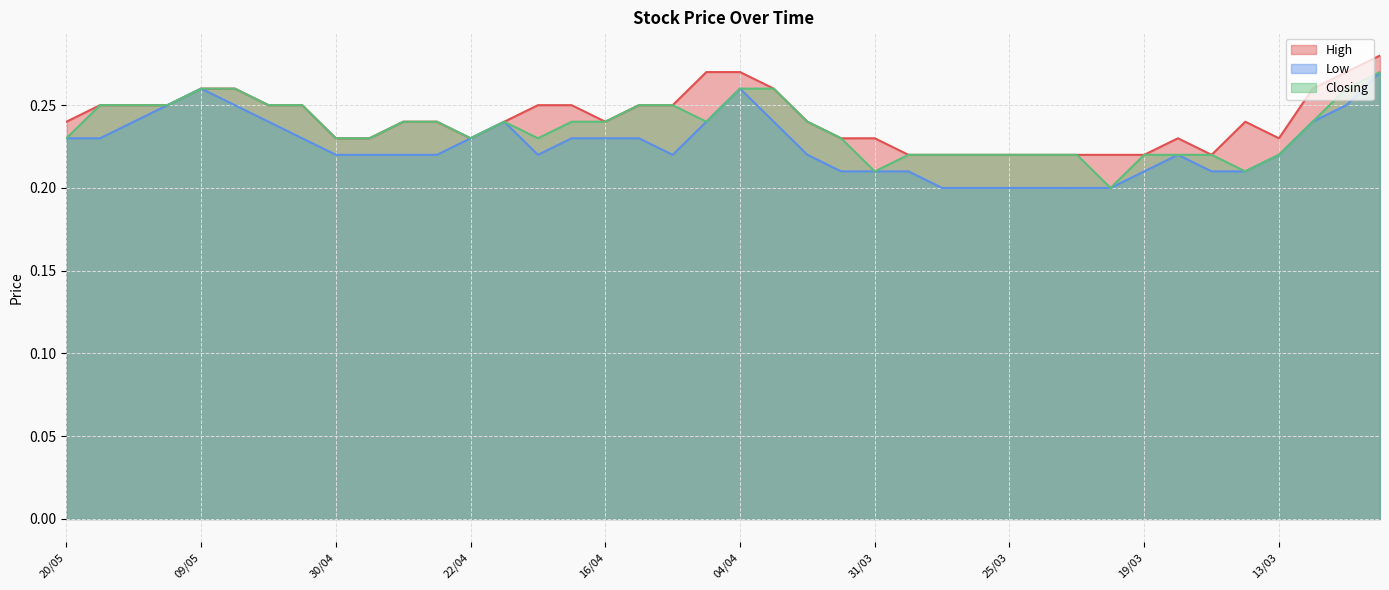

Reading left to right, what are all the values shown in this chart?

High: 0.2	0.2	0.2	0.2	0.3	0.3	0.2	0.2	0.2	0.2	0.2	0.2	0.2	0.2	0.2	0.2	0.2	0.2	0.2	0.3	0.3	0.3	0.2	0.2	0.2	0.2	0.2	0.2	0.2	0.2	0.2	0.2	0.2	0.2	0.2	0.2	0.2	0.3	0.3	0.3
Low: 0.2	0.2	0.2	0.2	0.3	0.2	0.2	0.2	0.2	0.2	0.2	0.2	0.2	0.2	0.2	0.2	0.2	0.2	0.2	0.2	0.3	0.2	0.2	0.2	0.2	0.2	0.2	0.2	0.2	0.2	0.2	0.2	0.2	0.2	0.2	0.2	0.2	0.2	0.2	0.3
Closing: 0.2	0.2	0.2	0.2	0.3	0.3	0.2	0.2	0.2	0.2	0.2	0.2	0.2	0.2	0.2	0.2	0.2	0.2	0.2	0.2	0.3	0.3	0.2	0.2	0.2	0.2	0.2	0.2	0.2	0.2	0.2	0.2	0.2	0.2	0.2	0.2	0.2	0.2	0.3	0.3